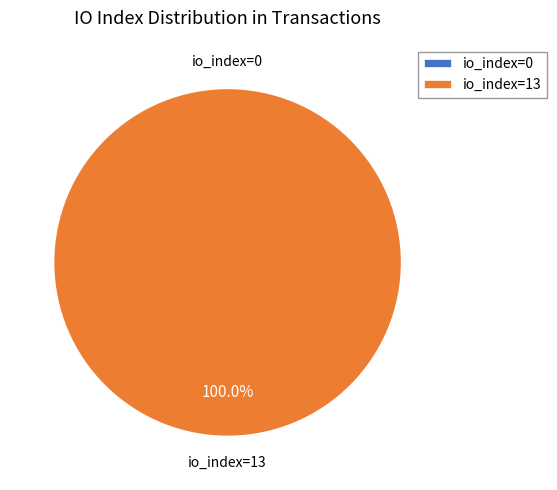

Which slice is the largest?

io_index=13